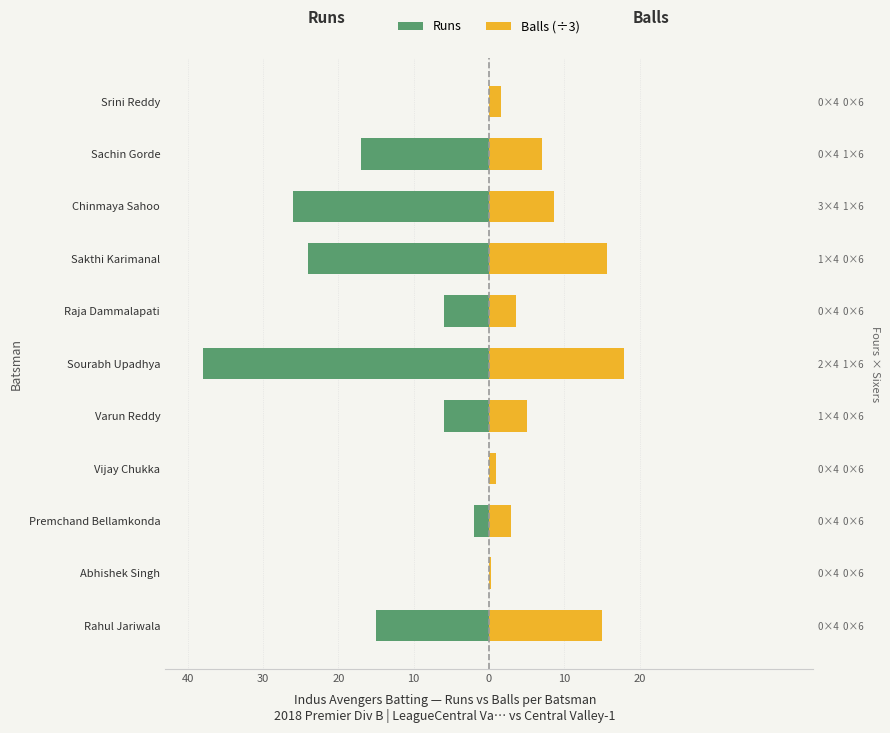

What is the difference between the maximum and minimum values in the Runs series?

38.0